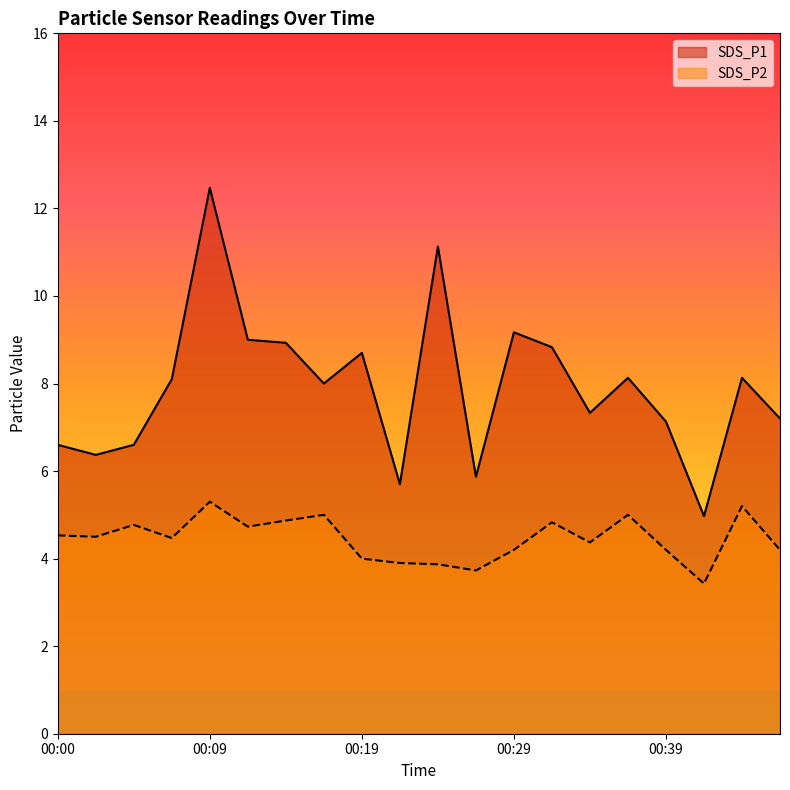

What is the value of the SDS_P1 point at the 17th from the left?

7.1